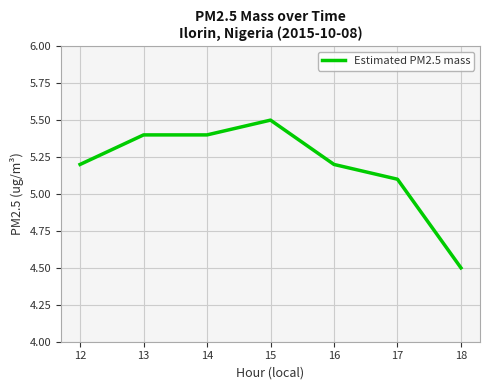

How many distinct data groups are displayed?

1